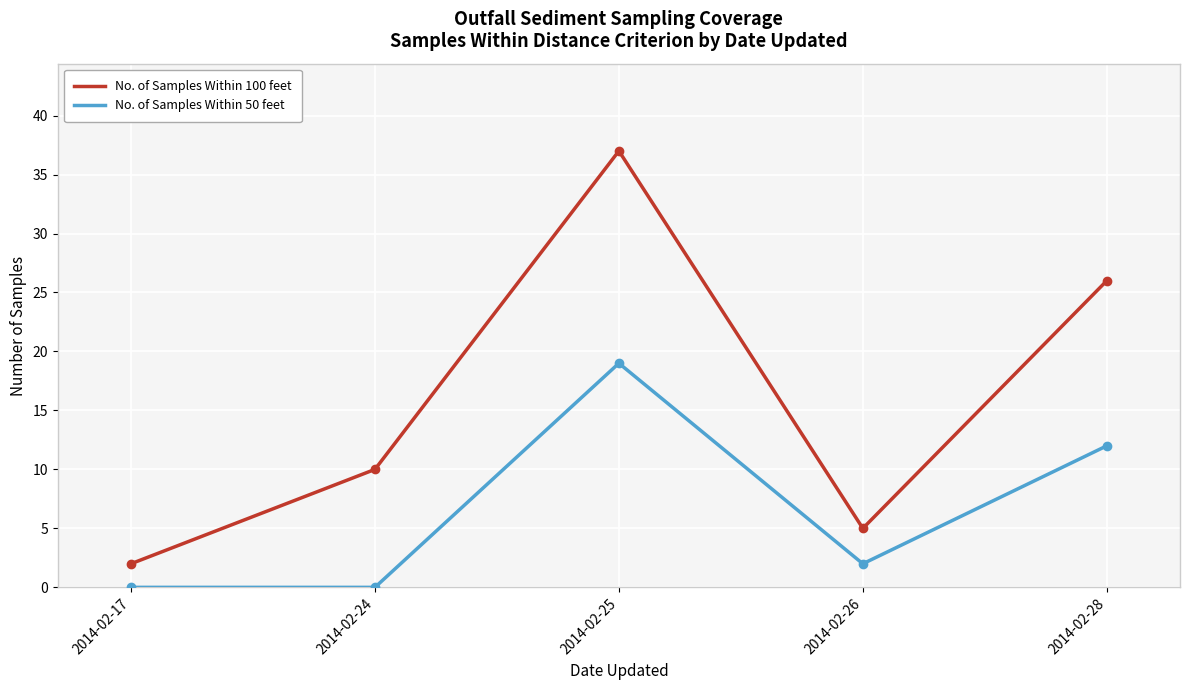

What is the spread (max minus min) of values at 2014-02-28?

14